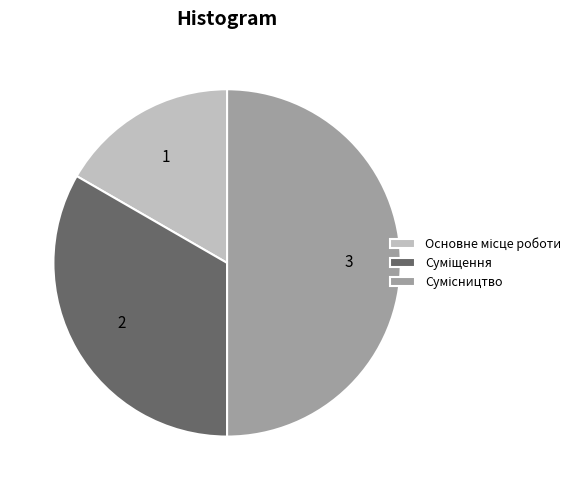

How many segments does this pie chart have?

3